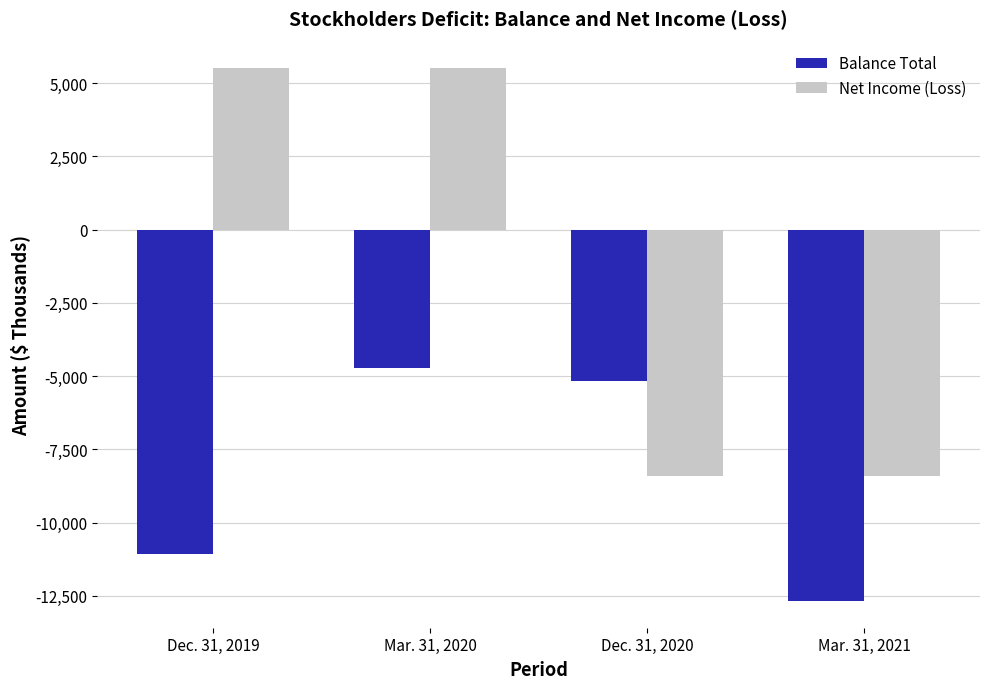

Where is Balance Total nearest to the value -8704?

Dec. 31, 2019